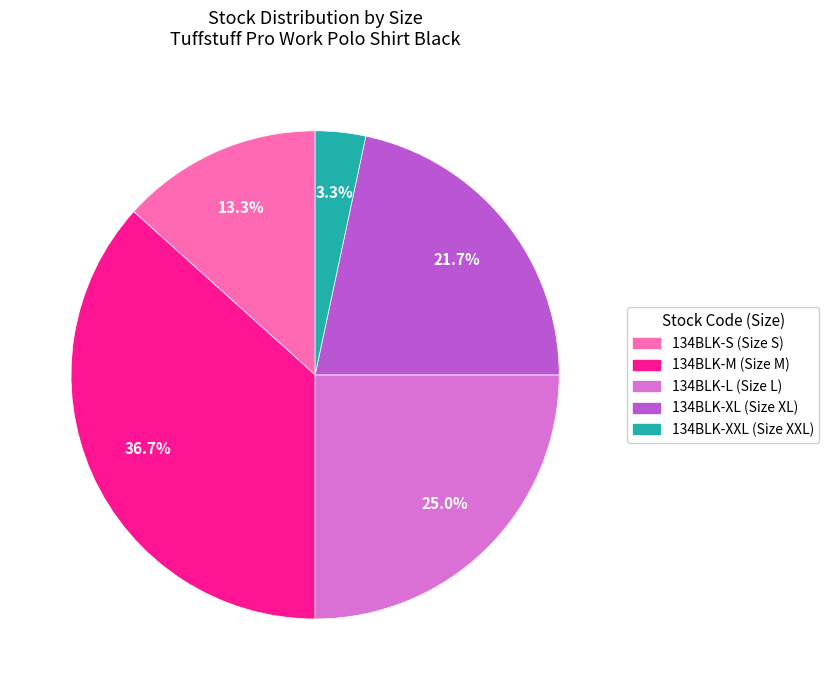

Is there a majority slice in this chart?

No